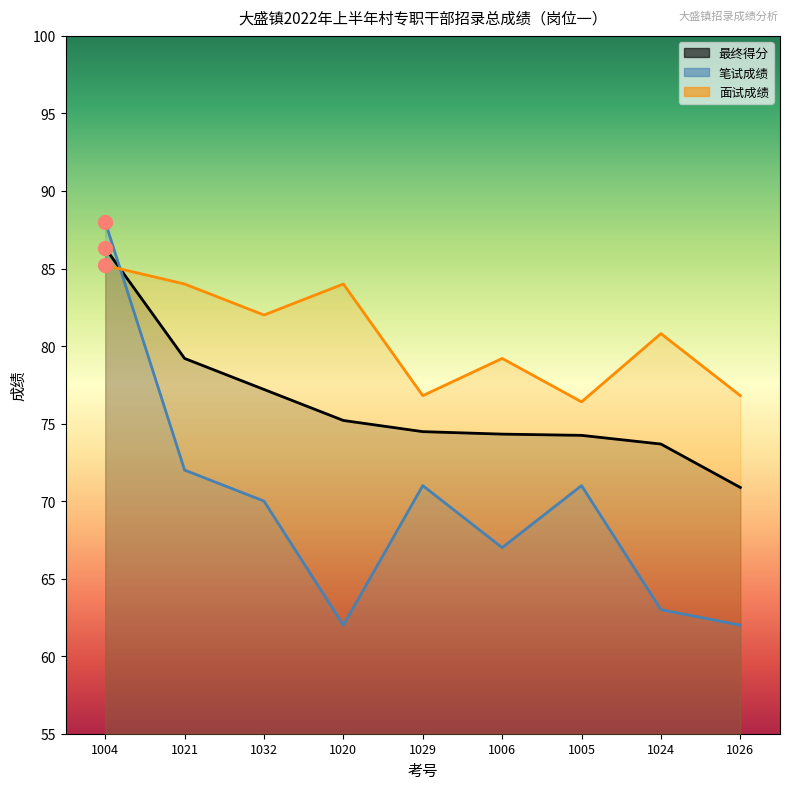

What is the smallest value displayed?

62.0